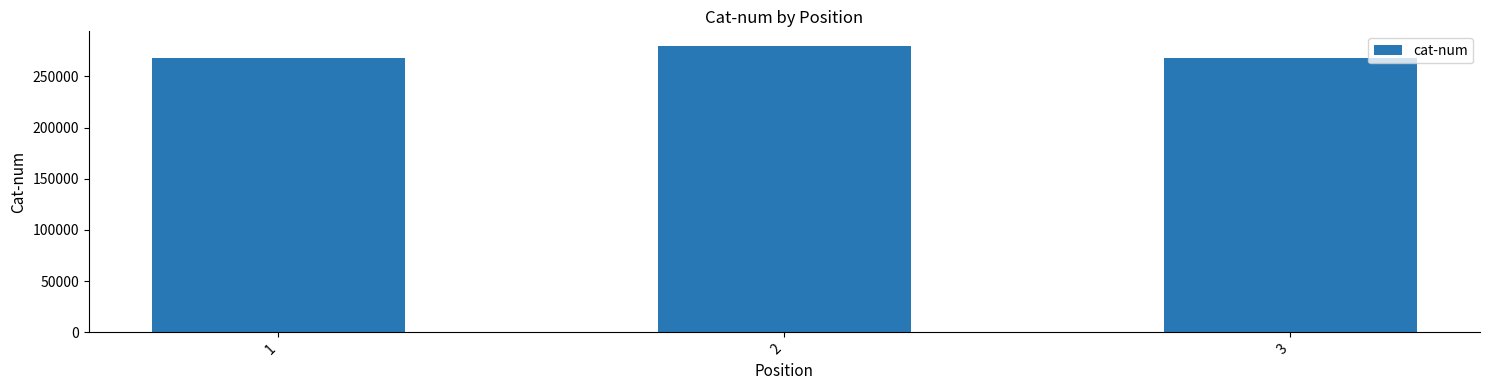

Count the number of data series in this chart.

1